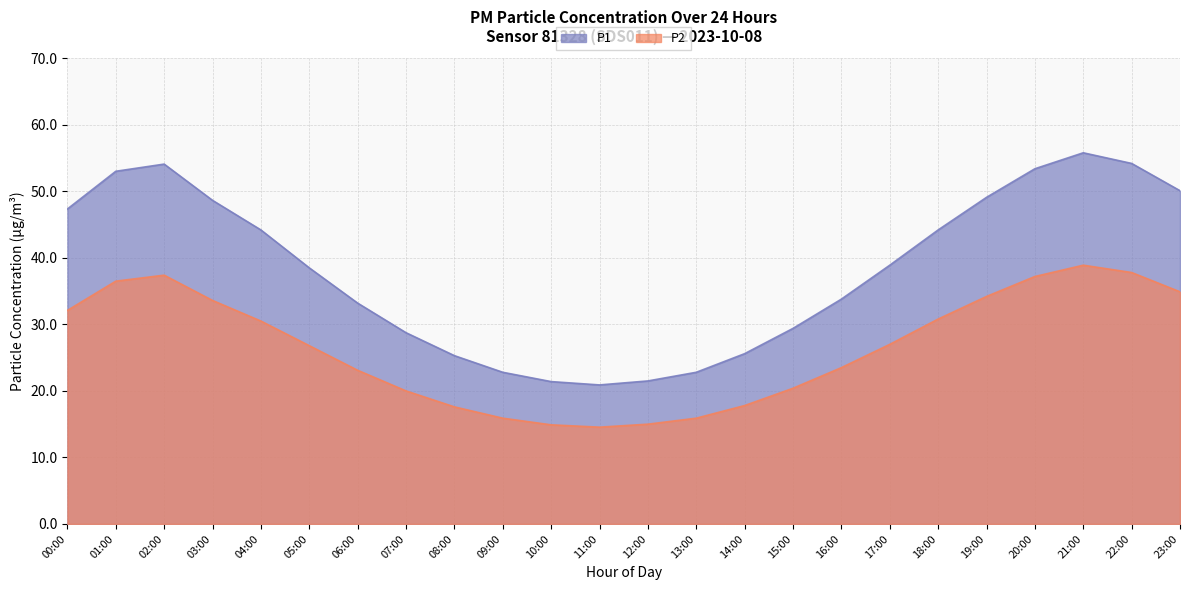

Which category has the highest value in the P2 series?

21:00